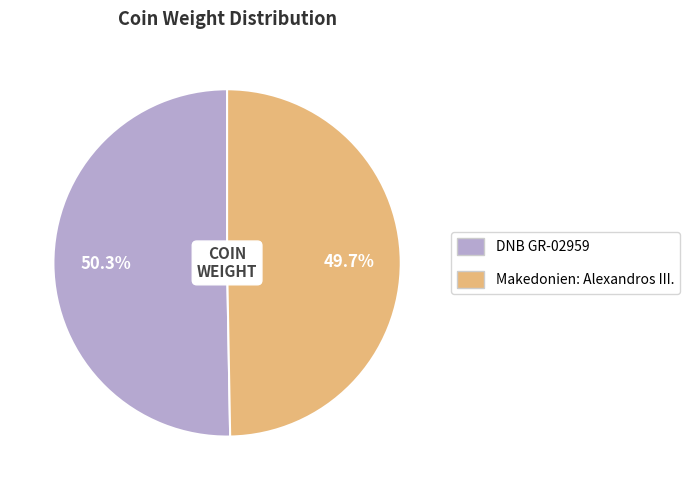

Approximately how many times larger is the value at DNB GR-02959 compared to Makedonien: Alexandros III.?

1.0